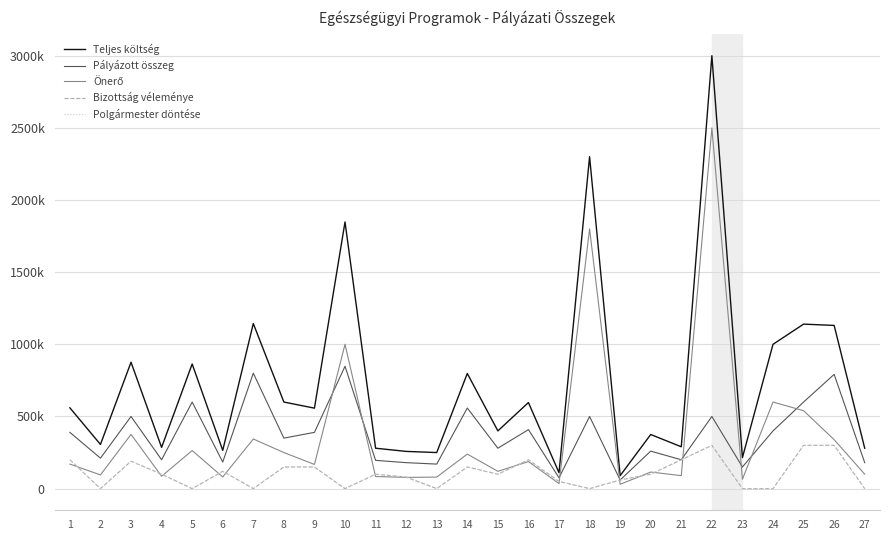

What is the difference between the maximum and second lowest values in the Polgármester döntése series?

300000